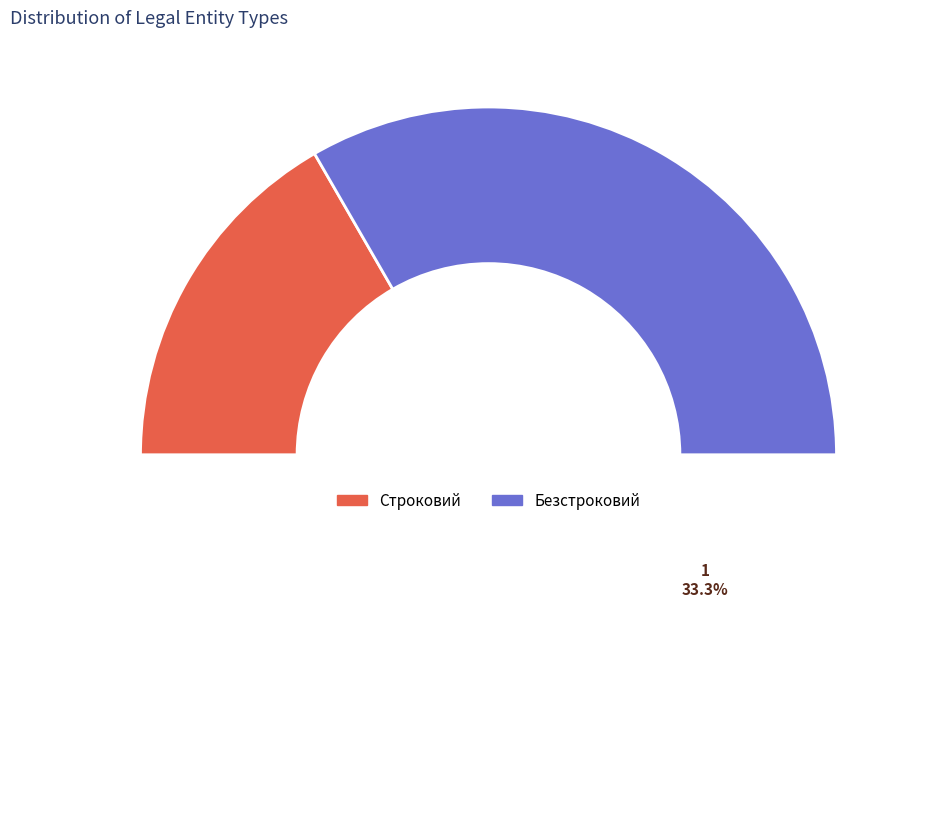

What percentage is the Строковий slice, to the nearest percent?

33%